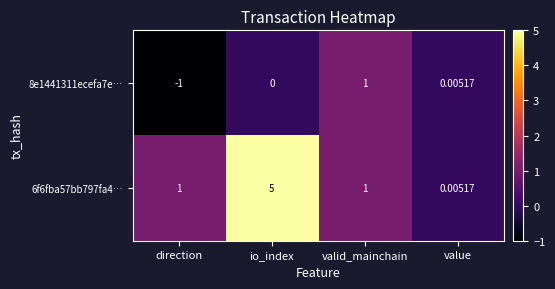

Which series changed the most between direction and value?

8e1441311ecefa7e…